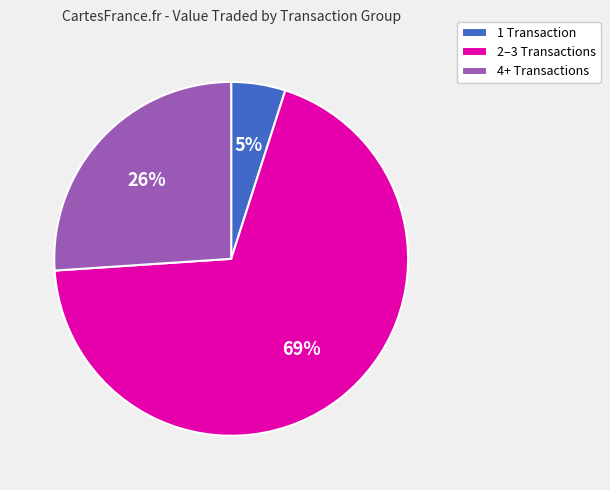

Rank the categories by value from lowest to highest.

1 Transaction, 4+ Transactions, 2–3 Transactions